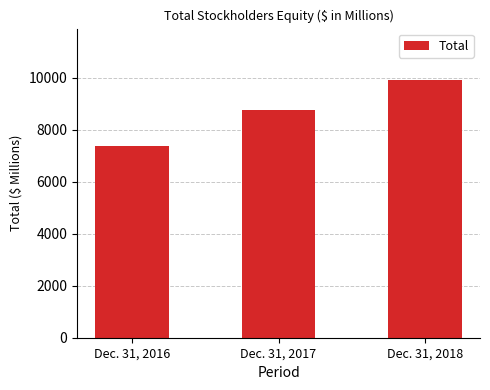

What is the maximum value shown in the chart?

9906